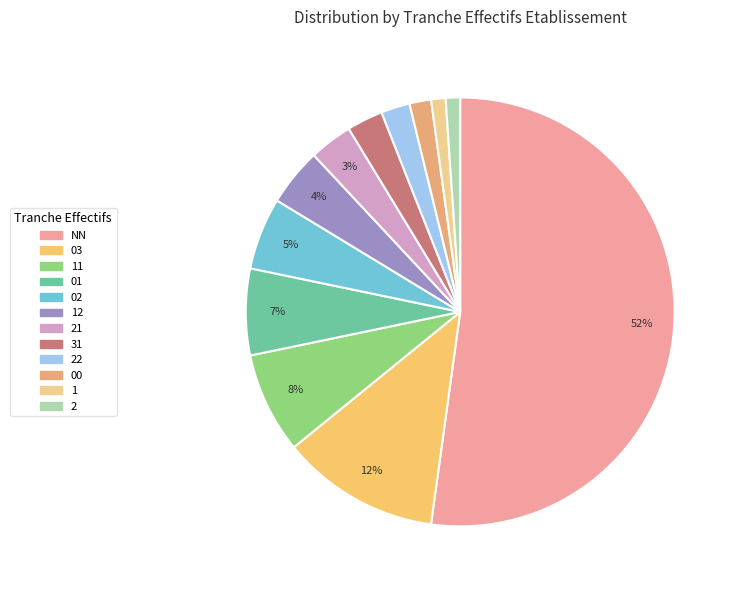

What percentage is the 21 slice, to the nearest percent?

3%